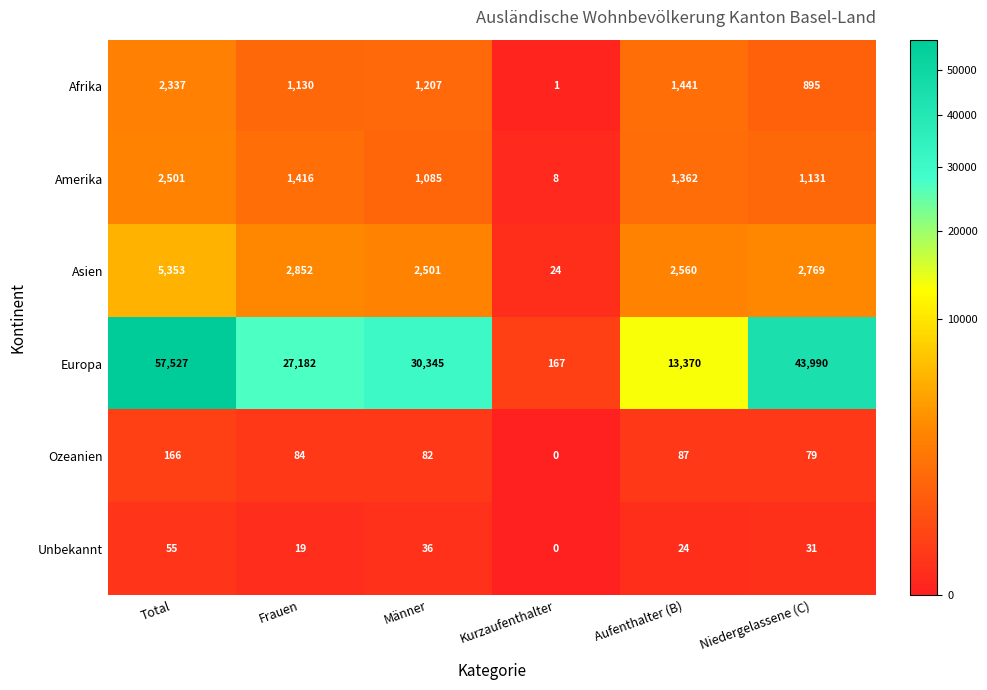

Count the number of data series in this chart.

6